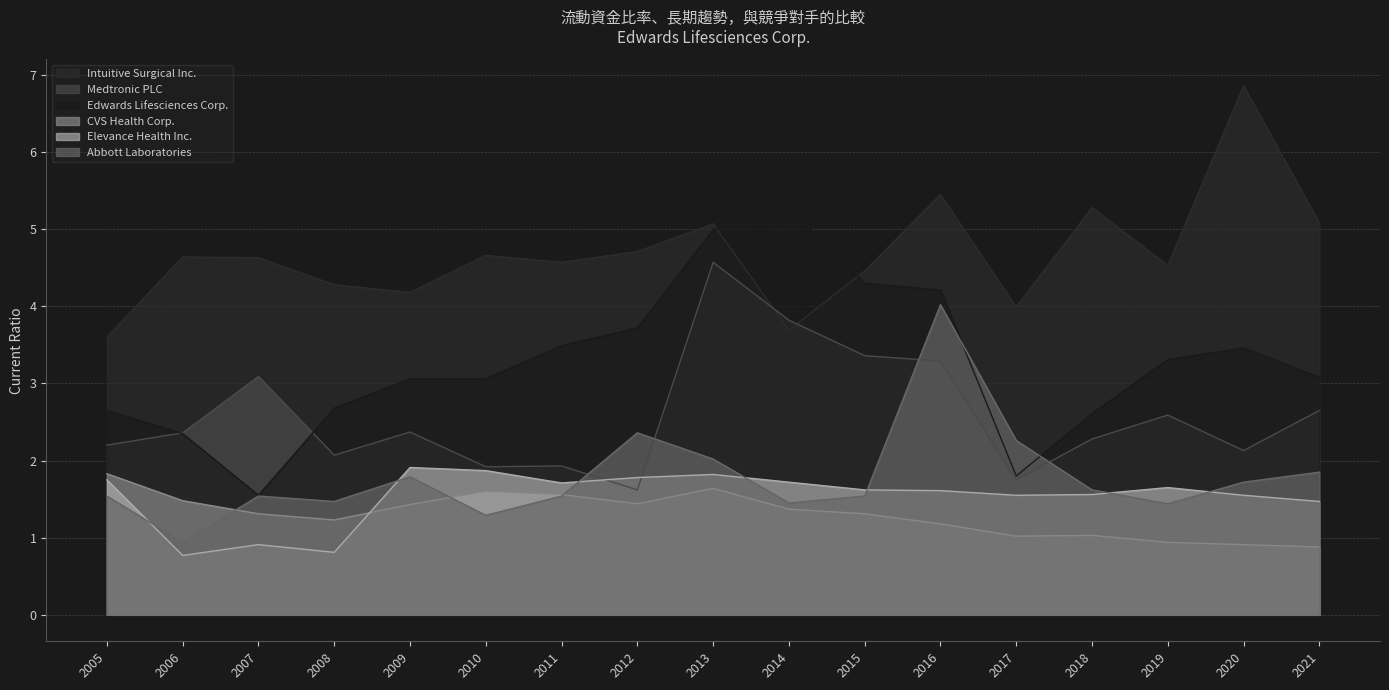

What are all the series names shown in the legend?

Intuitive Surgical Inc., Medtronic PLC, Edwards Lifesciences Corp., CVS Health Corp., Elevance Health Inc., Abbott Laboratories